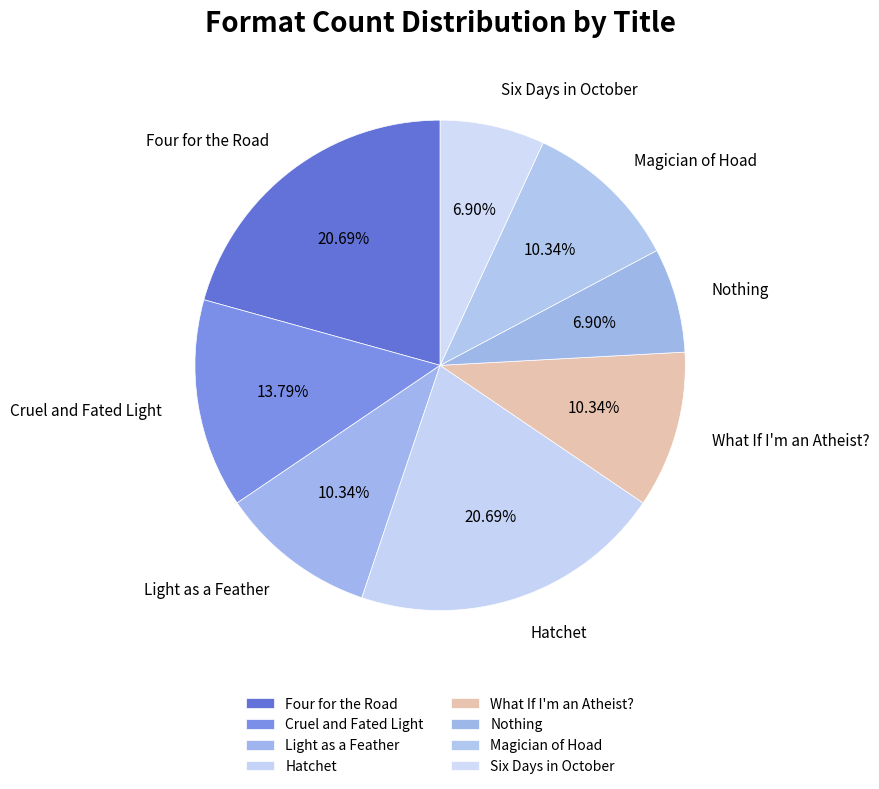

Is the sum of Hatchet and Magician of Hoad greater than half?

No